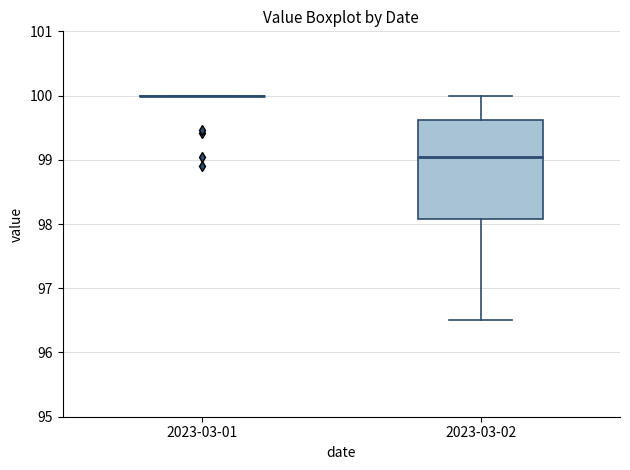

Reading left to right, read every box against the y-axis: the position of its median line, the range the box covers, and the ends of its whiskers. The values are not printed on the chart, so give them approximately, as read against the axis.

2023-03-01: box collapsed to a line at 100.0, whiskers 100.0 to 100.0
2023-03-02: median 99.1, box 98.1 to 99.6, whiskers 96.5 to 100.0